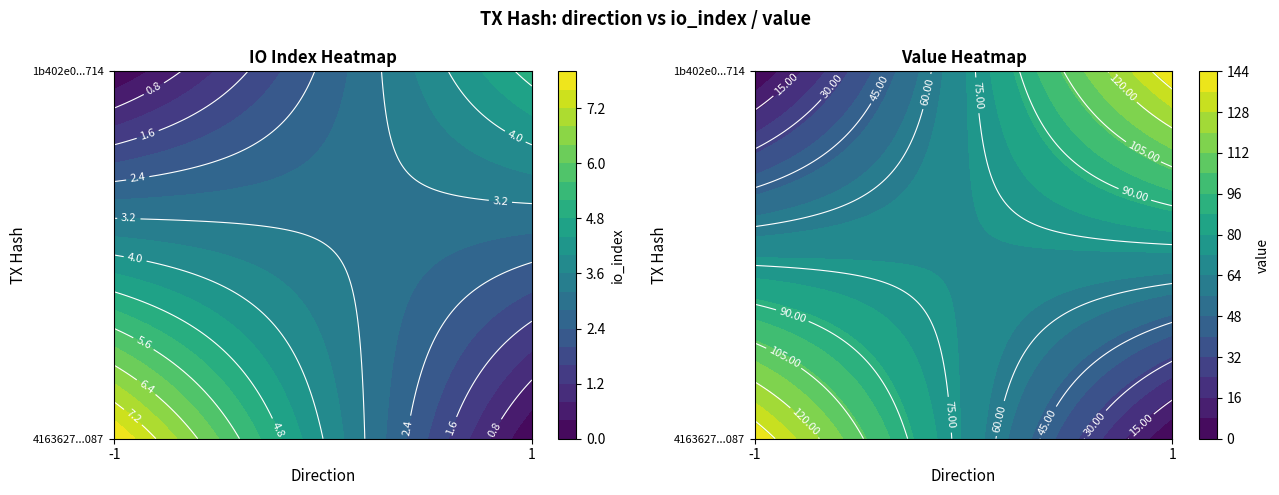

True or false: 4163627ed0c70d3e44172118ffdb8a4b1e74087 has a value of -1.0 at direction.

True